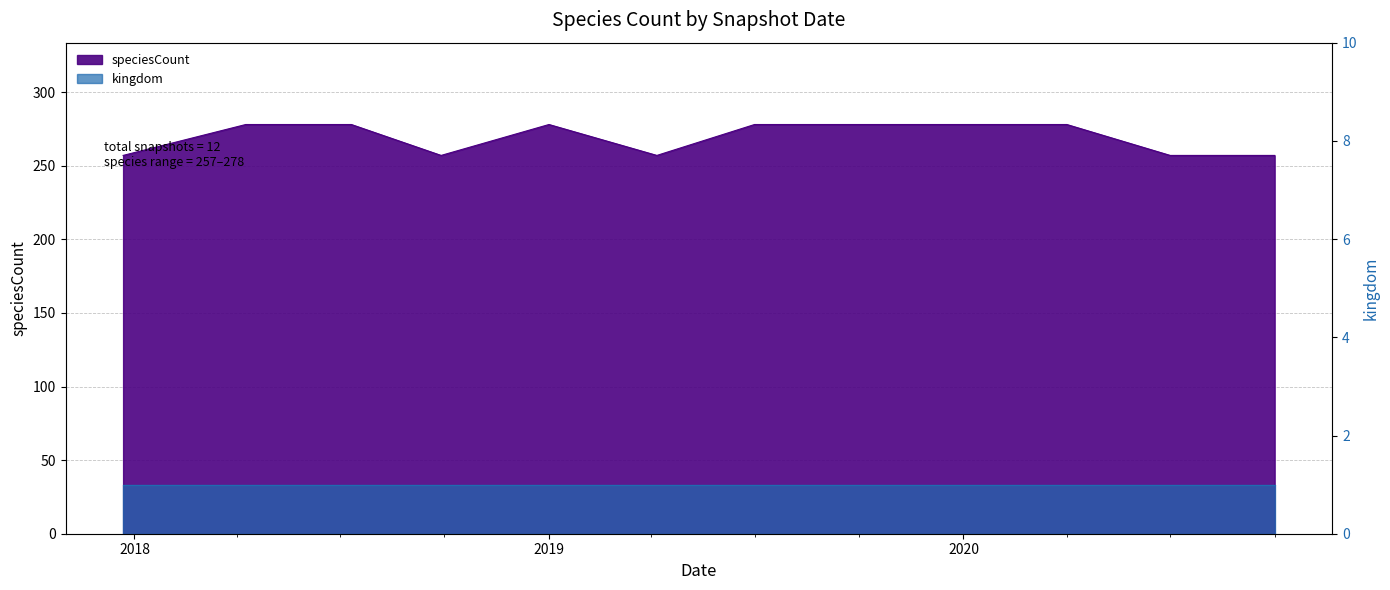

At which category does the data reach its first local valley?

2018-09-28